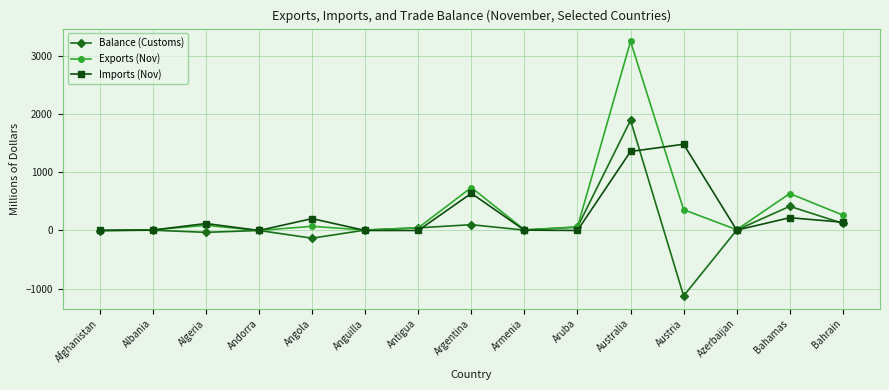

What value does the Imports (Nov) series have at Austria?

1480.2